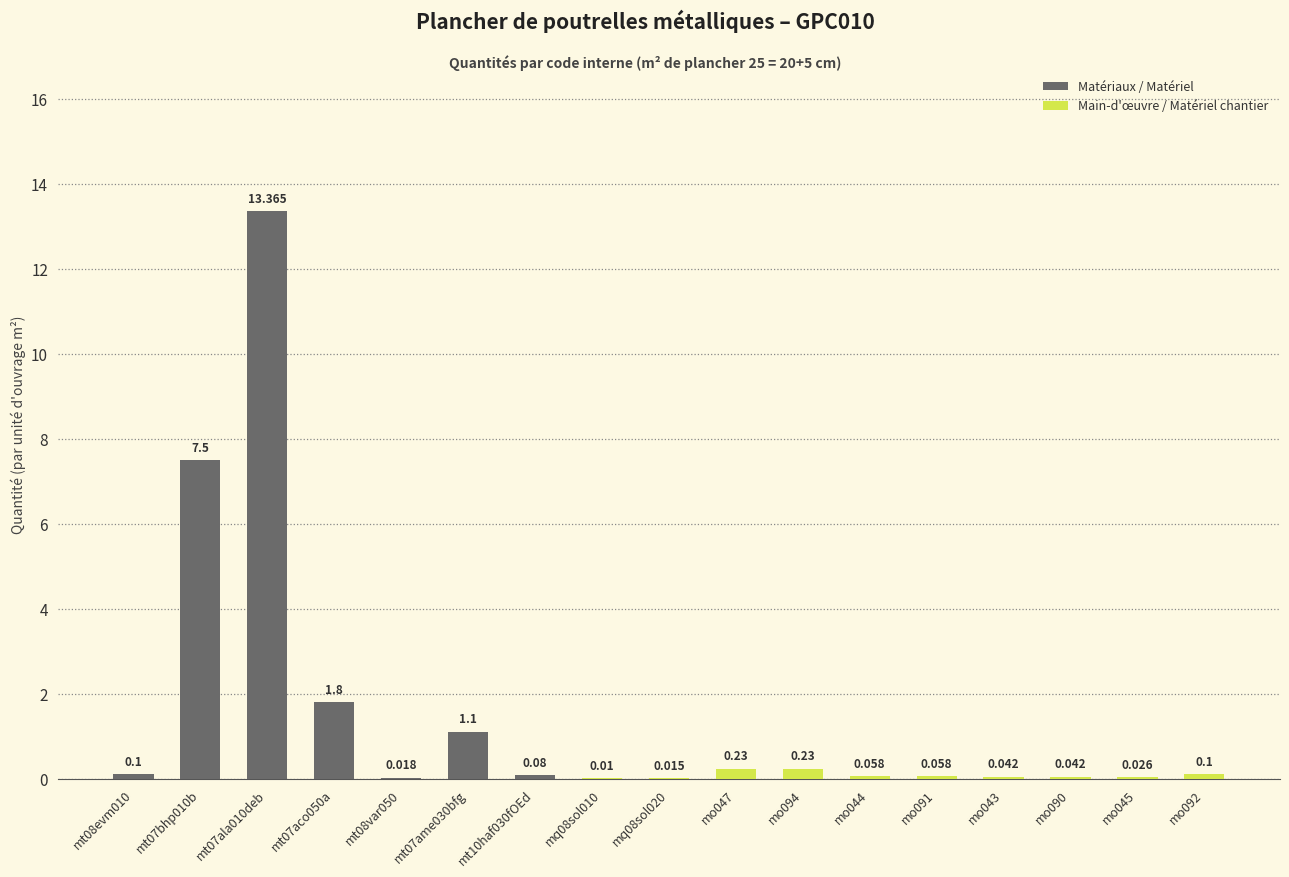

Rank the categories by value from highest to lowest.

mt07ala010deb, mt07bhp010b, mt07aco050a, mt07ame030bfg, mo047, mo094, mt08evm010, mo092, mt10haf030fOEd, mo044, mo091, mo043, mo090, mo045, mt08var050, mq08sol020, mq08sol010